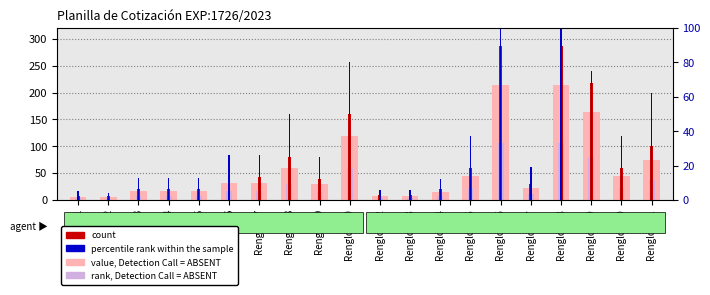

What is the average value of the value, Detection Call = ABSENT series?

57